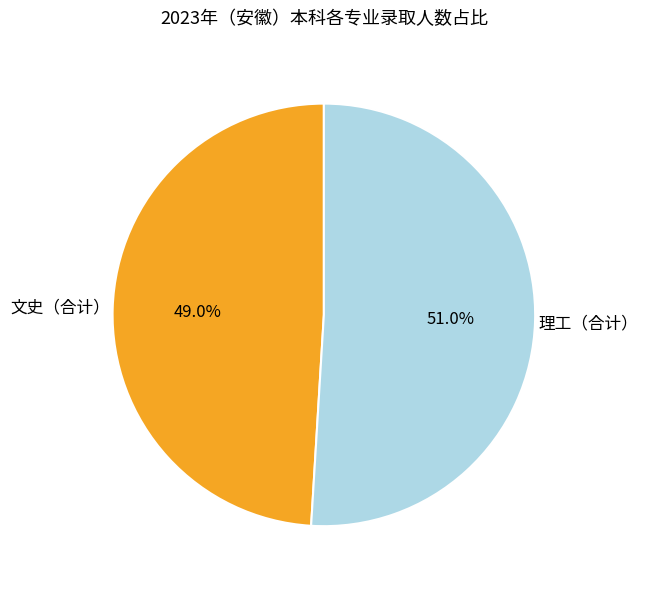

Does any single category account for the majority?

Yes